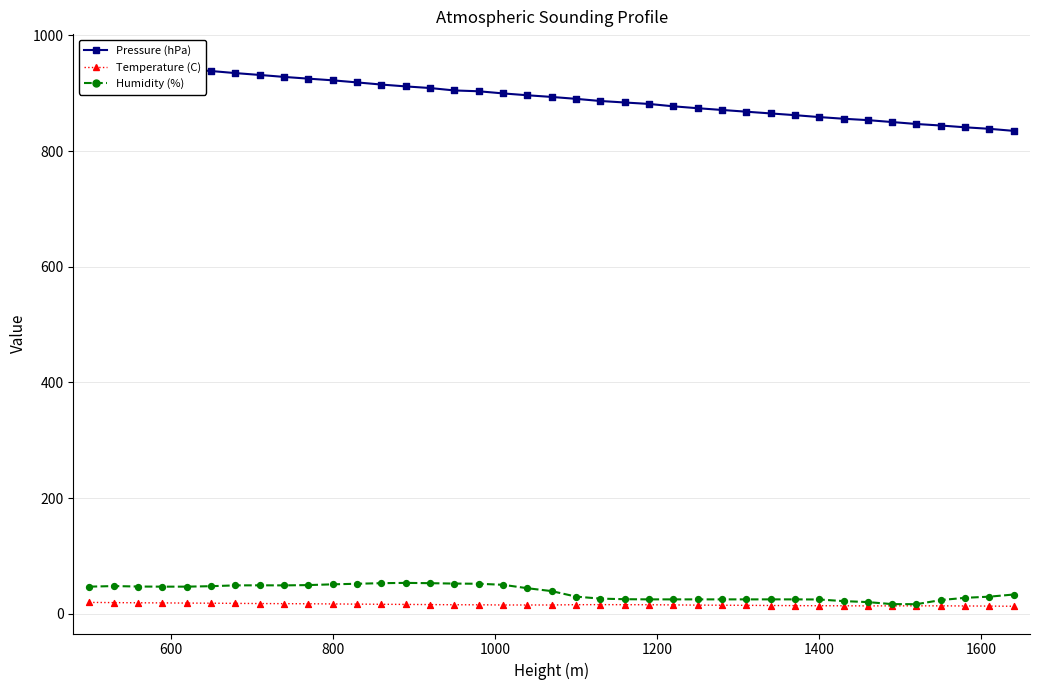

At how many categories does at least one series exceed 788?

39